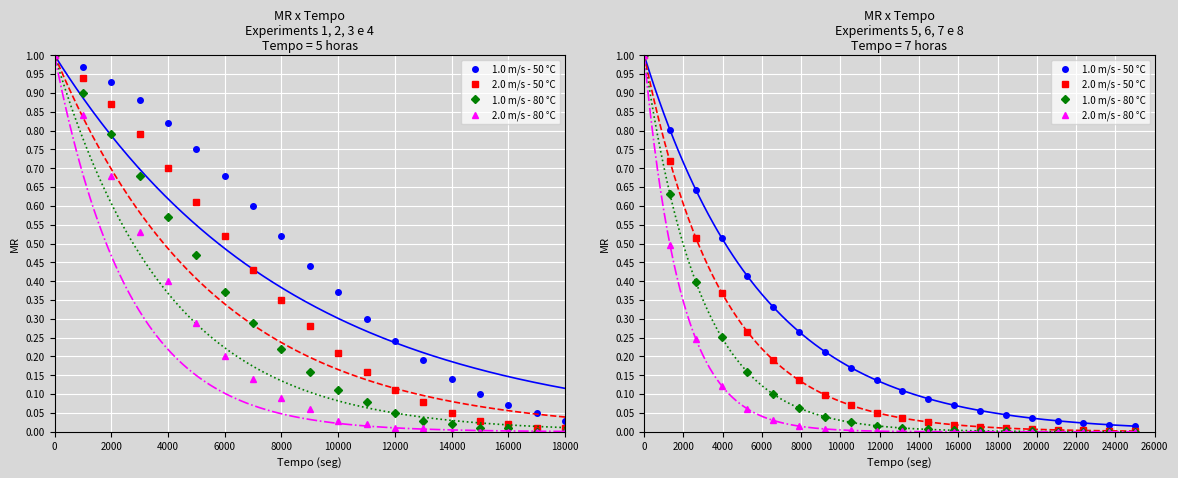

What is the spread (max minus min) of values at 16000?

0.2